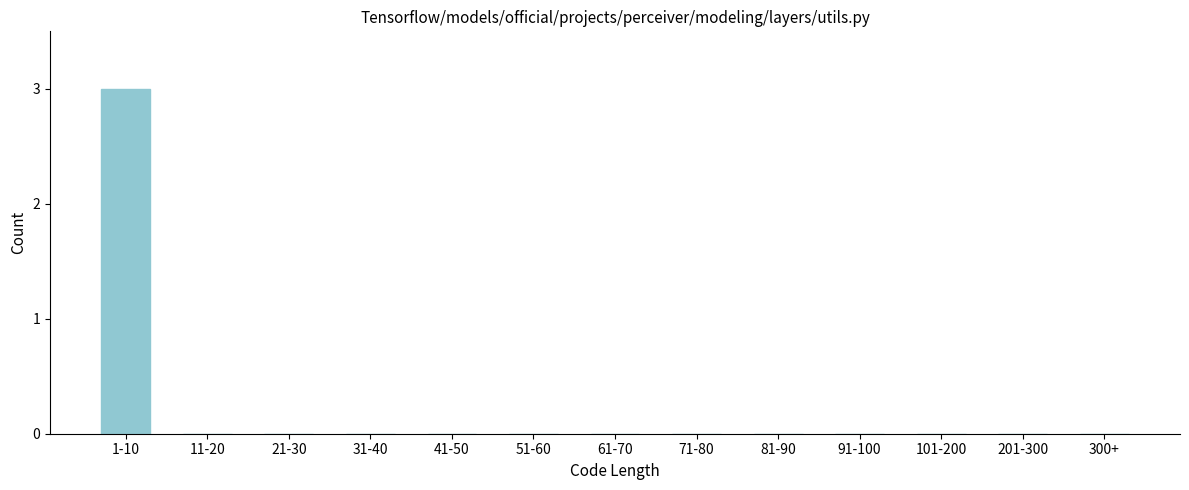

Reading right to left, extract all data points from this chart.

300+=0	201-300=0	101-200=0	91-100=0	81-90=0	71-80=0	61-70=0	51-60=0	41-50=0	31-40=0	21-30=0	11-20=0	1-10=3